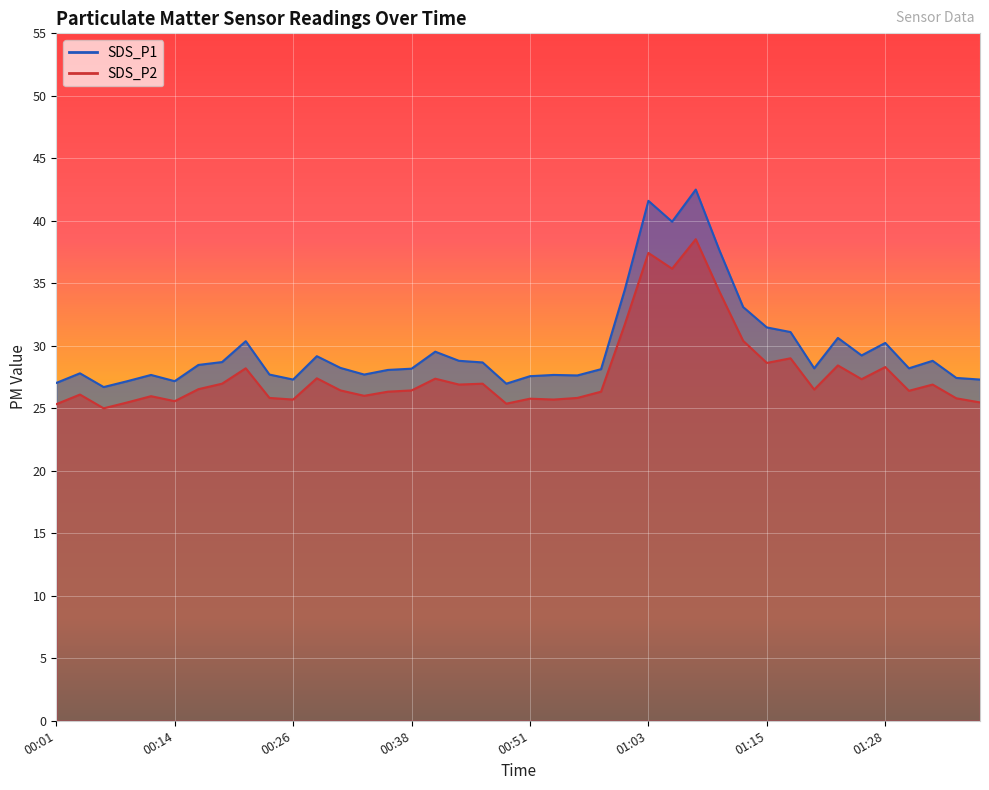

The SDS_P1 series shows 29.2 at 00:29. True or false?

True